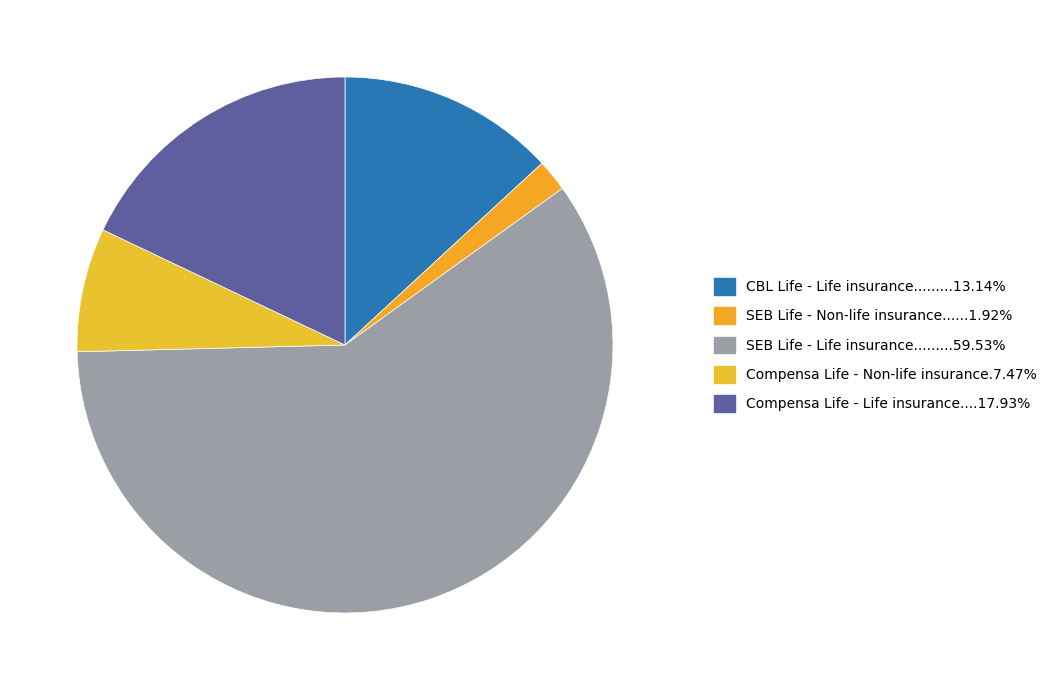

To the nearest percent, what is the difference between the largest and smallest slice percentages?

58%